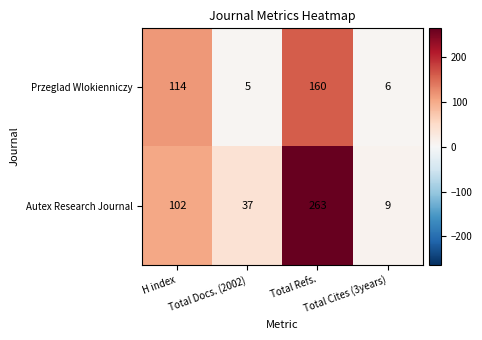

Which series changed the most between Total Refs. and Total Cites (3years)?

Autex Research Journal